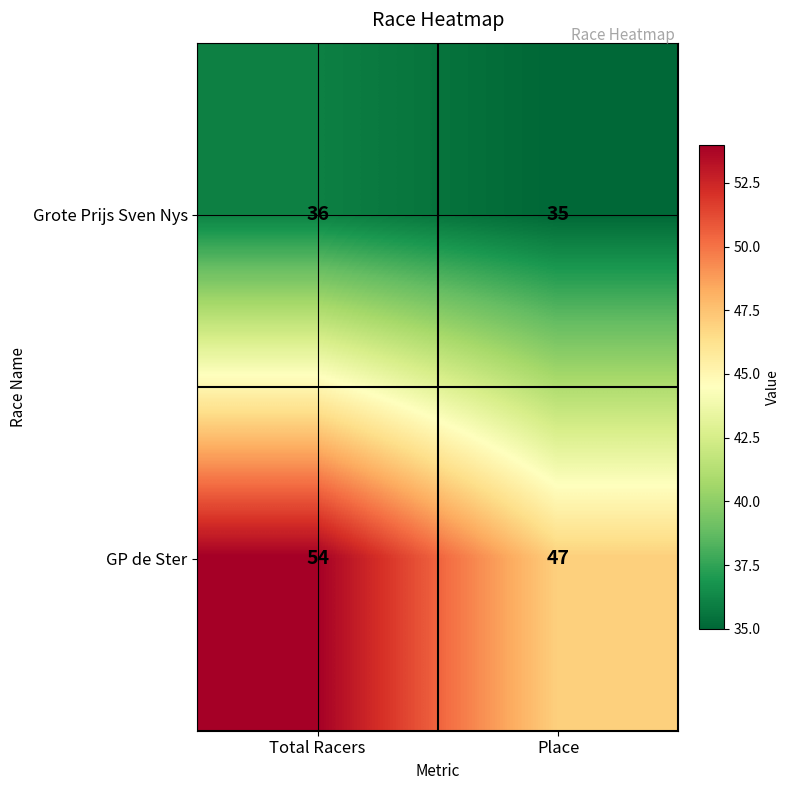

What is the average value of the Grote Prijs Sven Nys series?

36